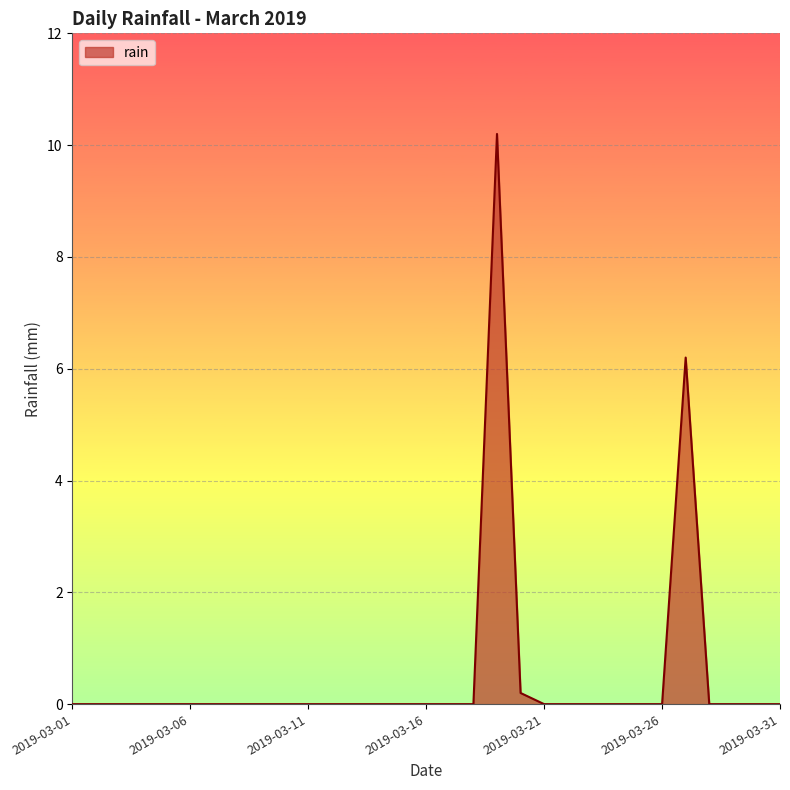

What is the difference between the maximum and minimum values?

10.2